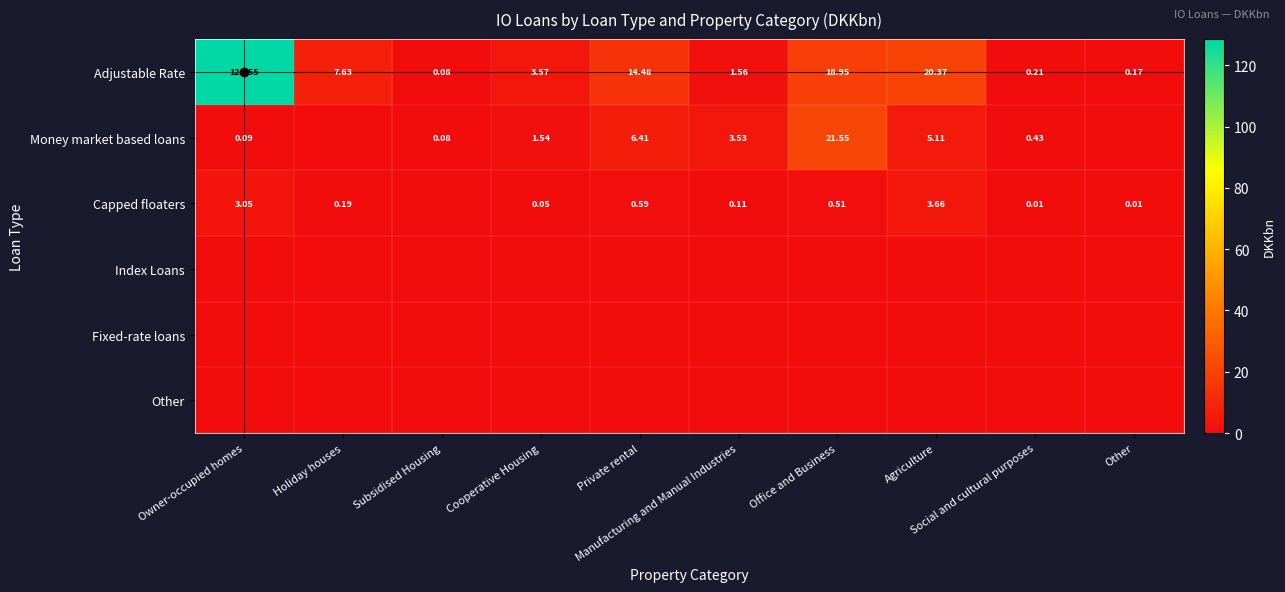

How many data points in Adjustable Rate are less than 7?

5